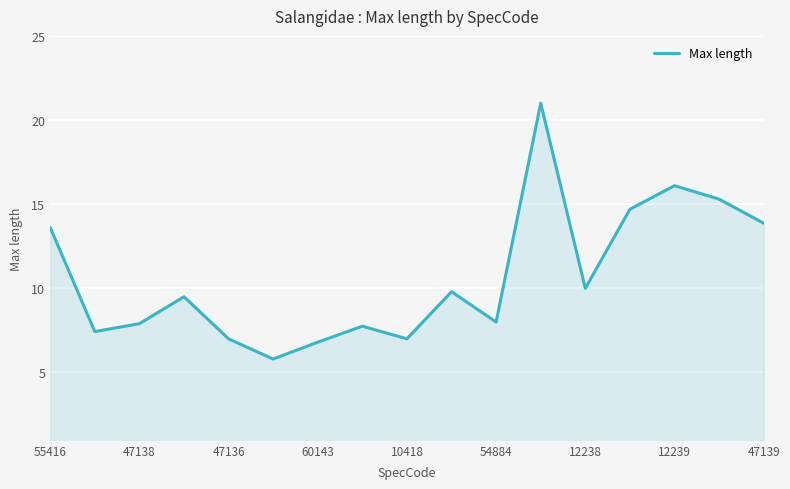

What is the difference between the maximum and minimum values?

15.2